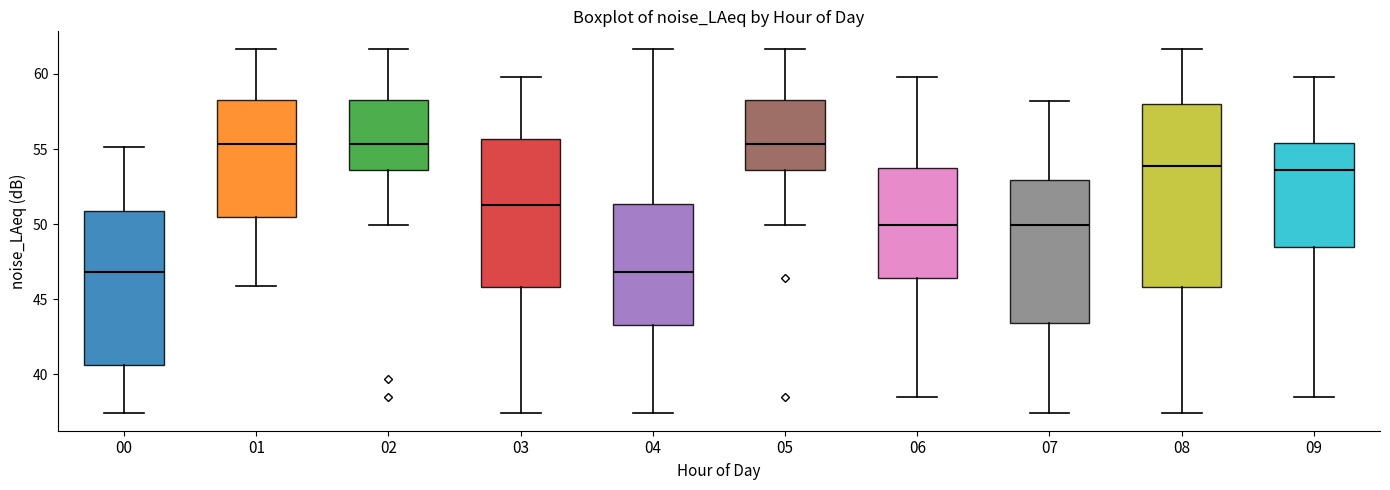

Reading left to right, read every box against the y-axis: the position of its median line, the range the box covers, and the ends of its whiskers. The values are not printed on the chart, so give them approximately, as read against the axis.

00: median 47.0, box 40.5 to 51.0, whiskers 37.5 to 55.0
01: median 55.5, box 50.5 to 58.5, whiskers 46.0 to 61.5
02: median 55.5, box 53.5 to 58.5, whiskers 50.0 to 61.5
03: median 51.5, box 46.0 to 55.5, whiskers 37.5 to 60.0
04: median 47.0, box 43.5 to 51.5, whiskers 37.5 to 61.5
05: median 55.5, box 53.5 to 58.5, whiskers 50.0 to 61.5
06: median 50.0, box 46.5 to 54.0, whiskers 38.5 to 60.0
07: median 50.0, box 43.5 to 53.0, whiskers 37.5 to 58.0
08: median 54.0, box 46.0 to 58.0, whiskers 37.5 to 61.5
09: median 53.5, box 48.5 to 55.5, whiskers 38.5 to 60.0